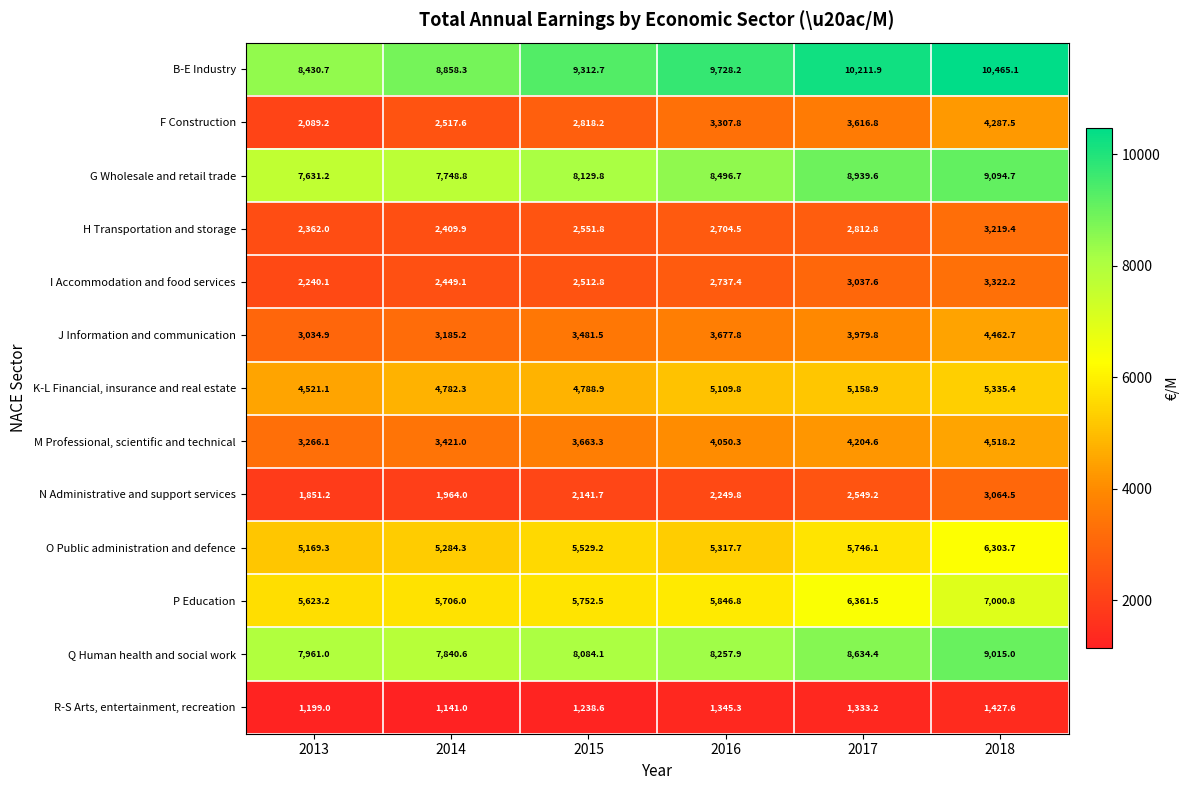

At 2015, list the series in order from largest to smallest.

B-E Industry, G Wholesale and retail trade, Q Human health and social work, P Education, O Public administration and defence, K-L Financial, insurance and real estate, M Professional, scientific and technical, J Information and communication, F Construction, H Transportation and storage, I Accommodation and food services, N Administrative and support services, R-S Arts, entertainment, recreation